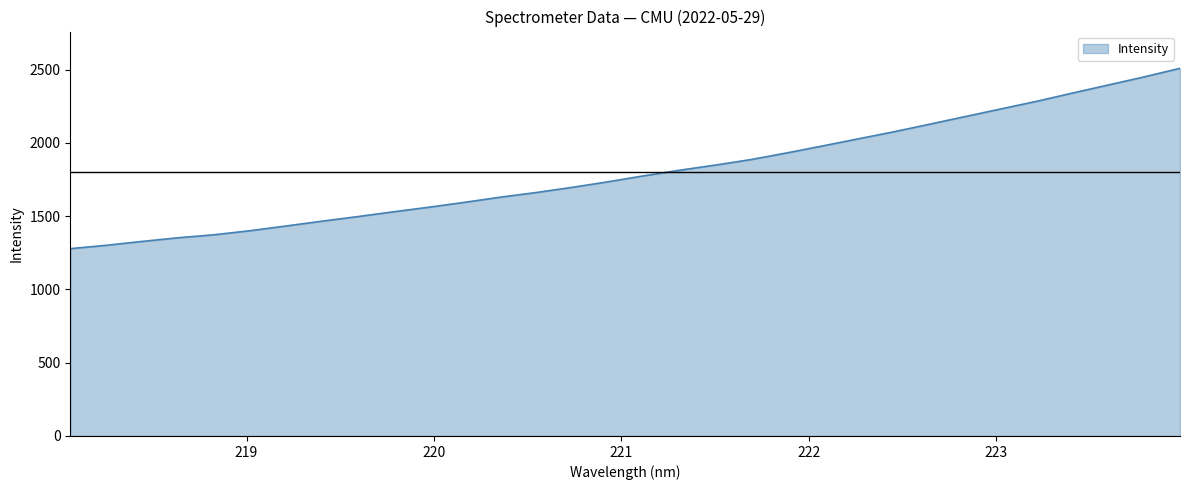

What is the difference between the maximum and minimum values?

1231.0